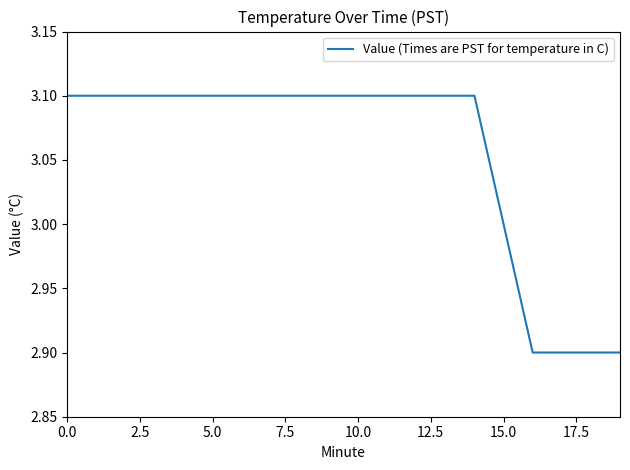

What is the greatest value displayed?

3.1